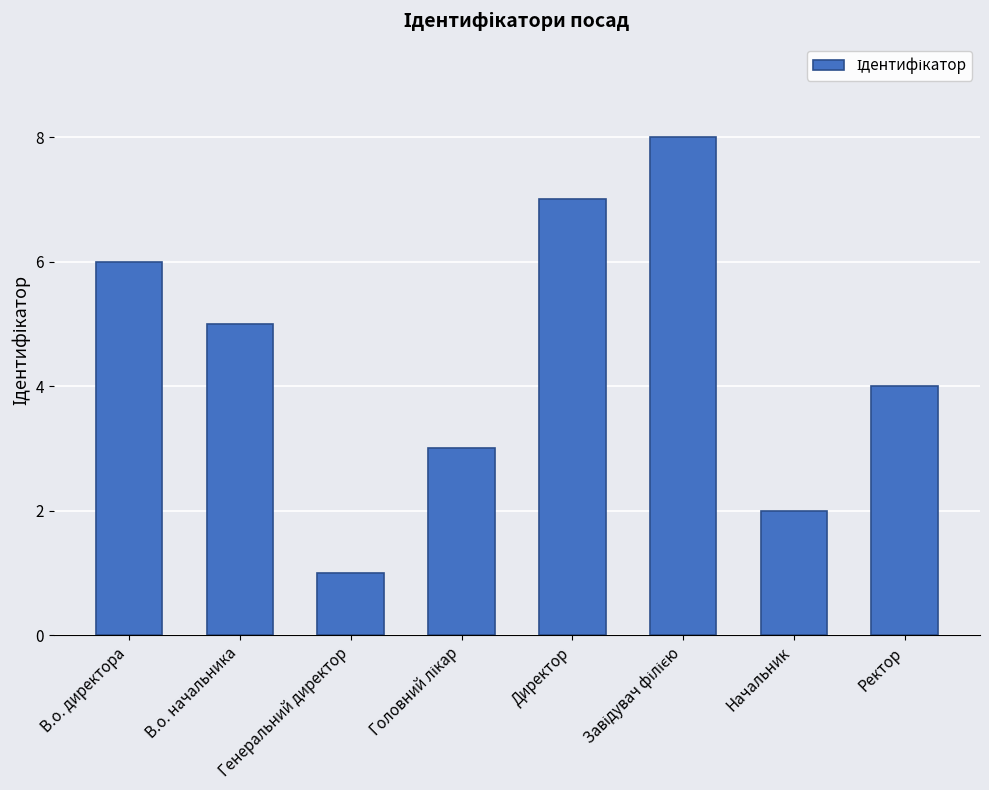

Are the bars horizontal?

No